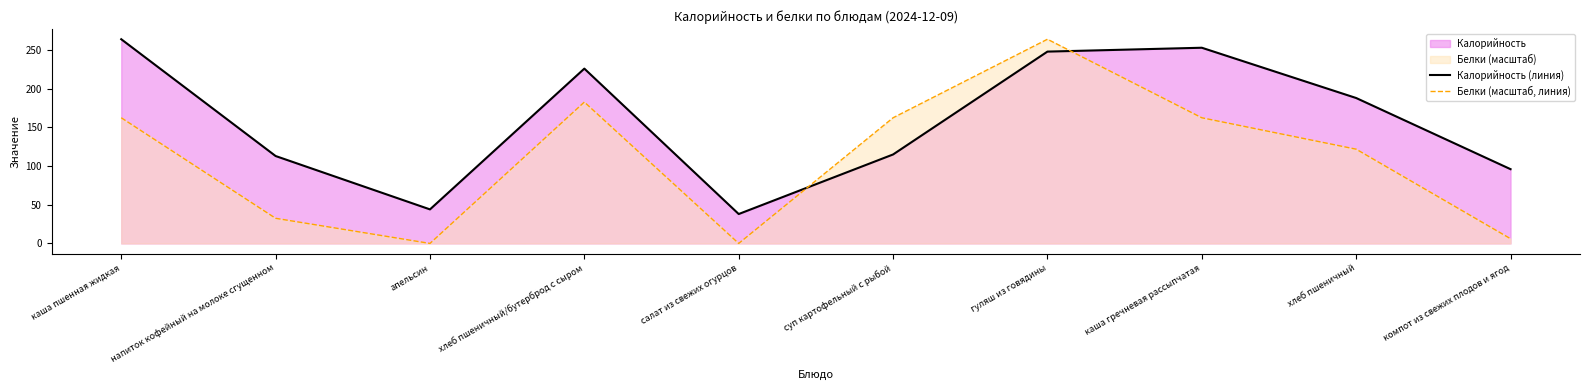

Which label corresponds to the smallest value in the chart?

апельсин